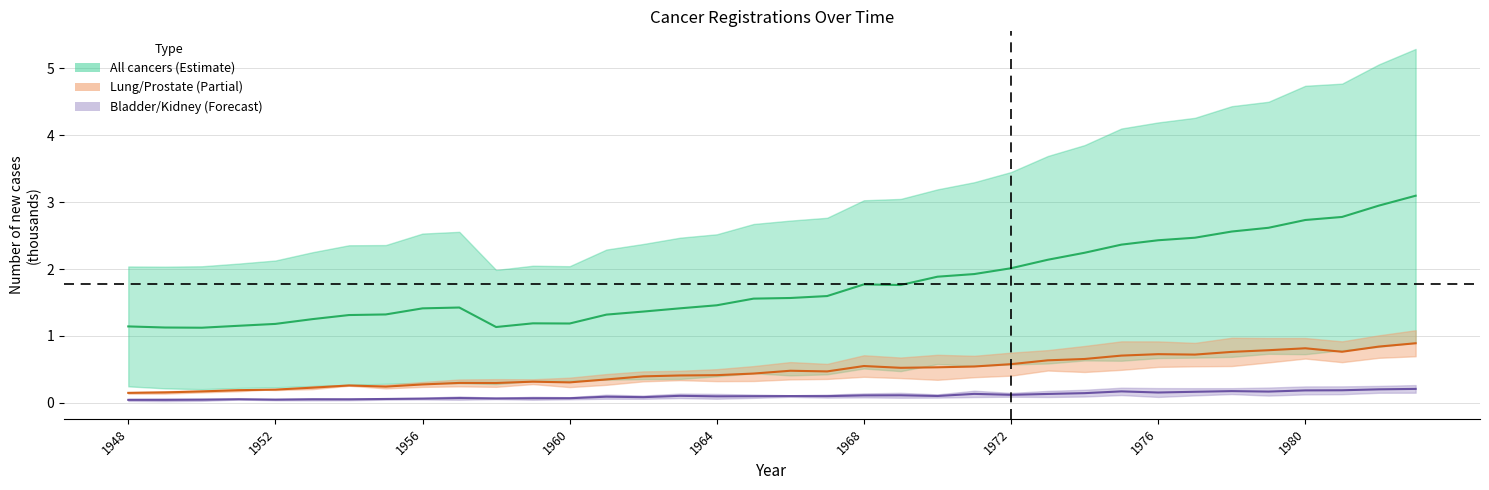

The Bladder (mid) series shows 0.1 at 10. True or false?

True